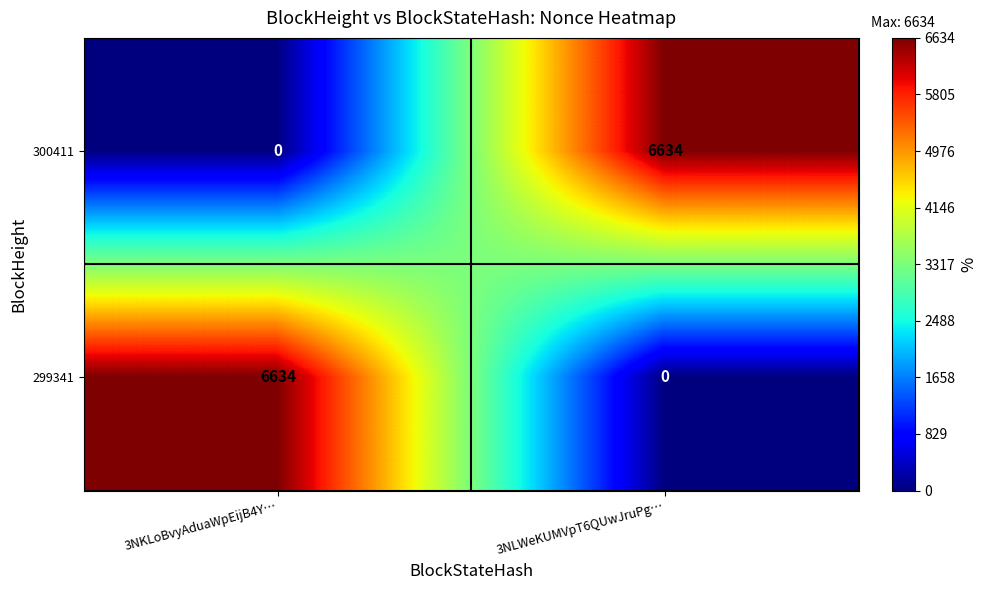

What is the approximate value of 299341 at 3NKLoBvyAduaWpEijB4Y…, to the nearest 10?

6630